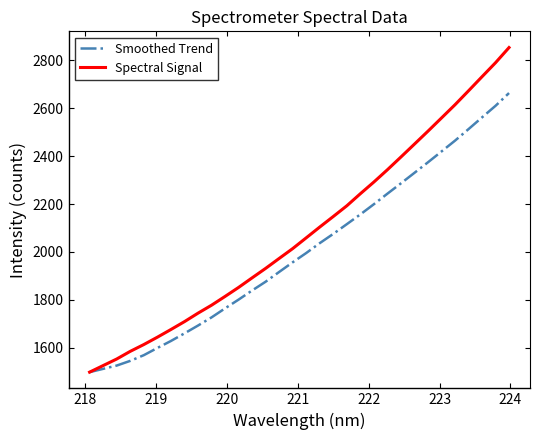

Which series has the widest spread of values?

Spectral Signal